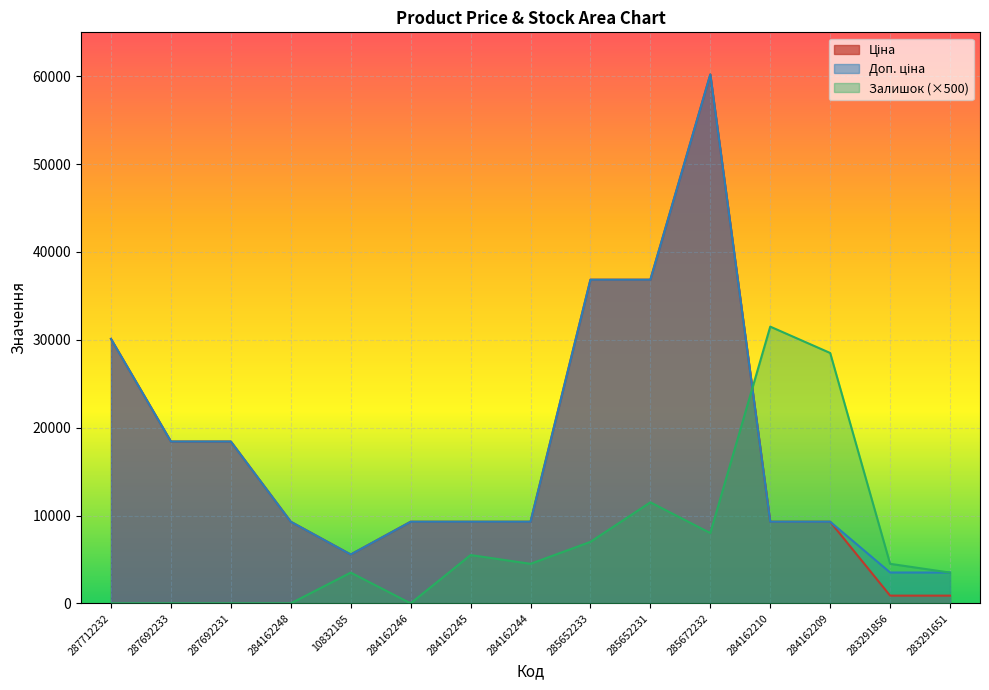

How many lines are shown in the chart?

3